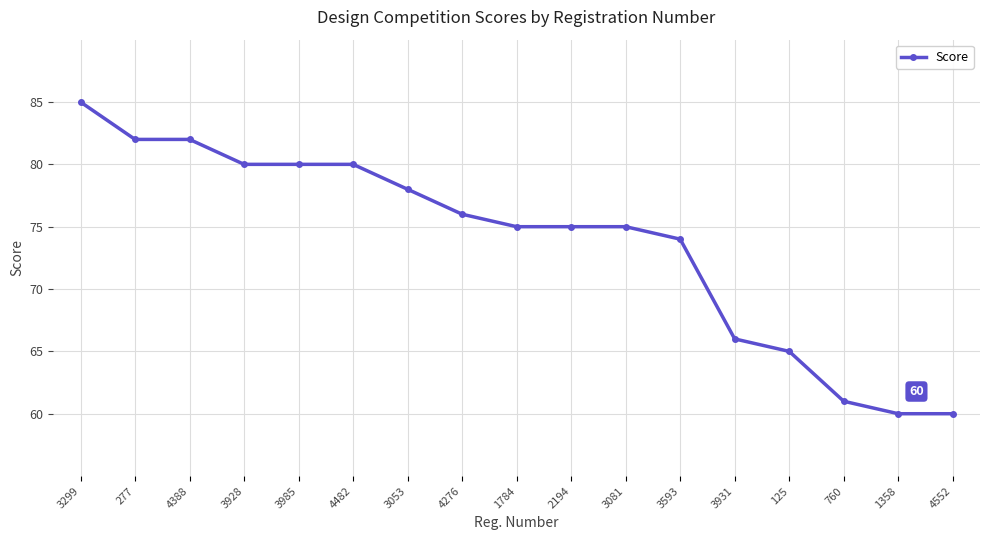

What is the value of the 17th point from the left?

60